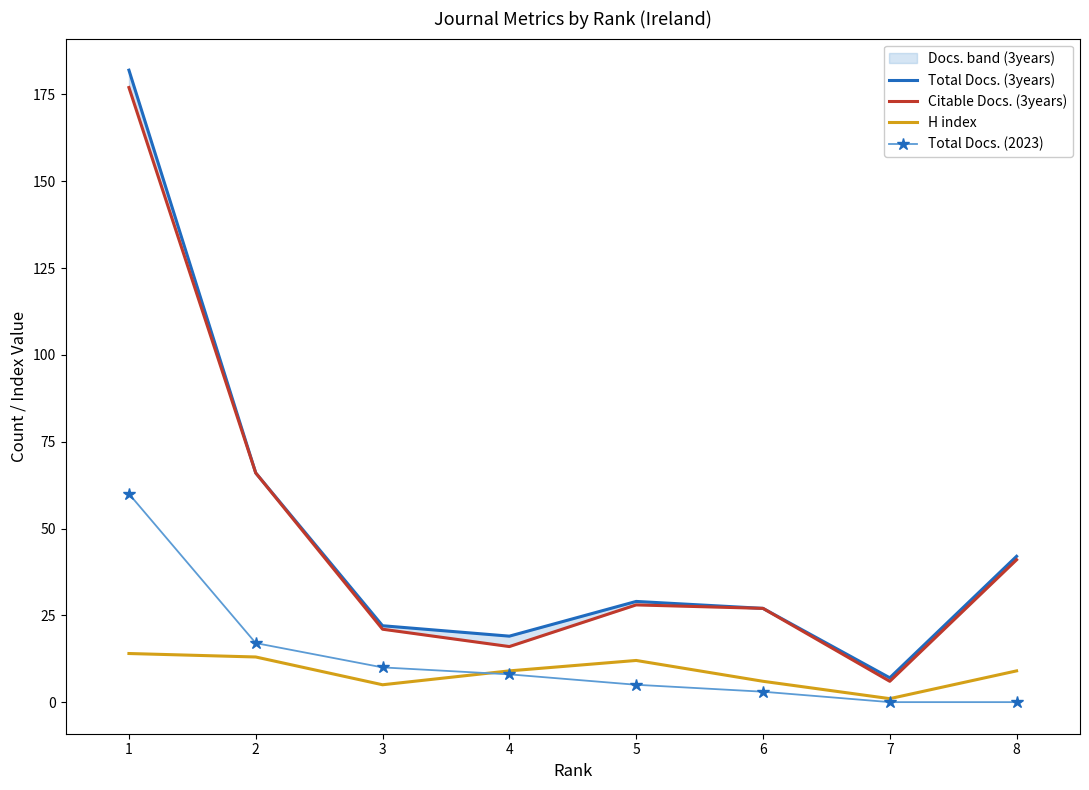

How many interior local valleys does the Total Docs. (3years) series have?

2